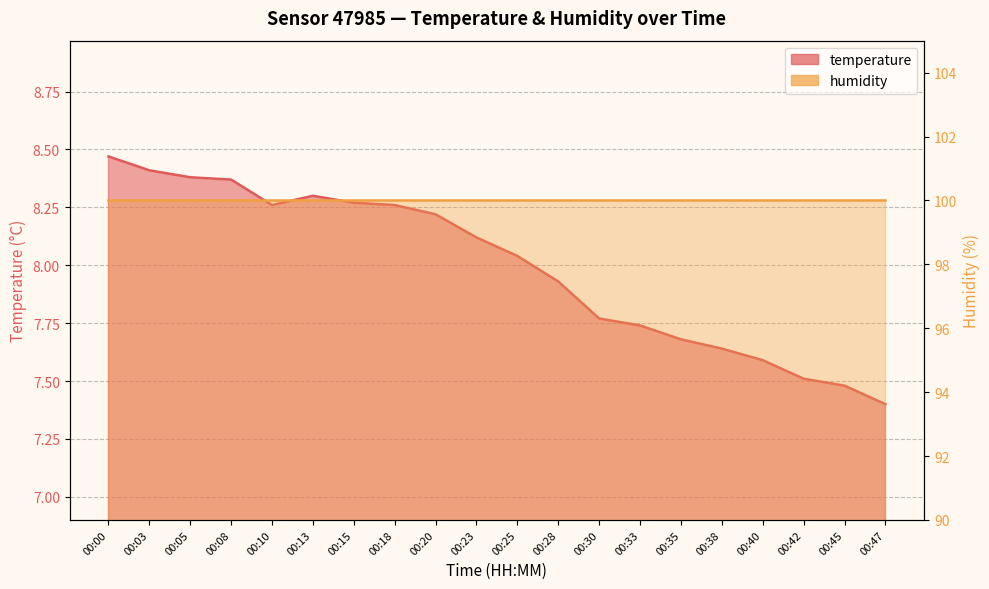

Reading left to right, list all the values displayed in this chart.

8.5	8.4	8.4	8.4	8.3	8.3	8.3	8.3	8.2	8.1	8.0	7.9	7.8	7.7	7.7	7.6	7.6	7.5	7.5	7.4